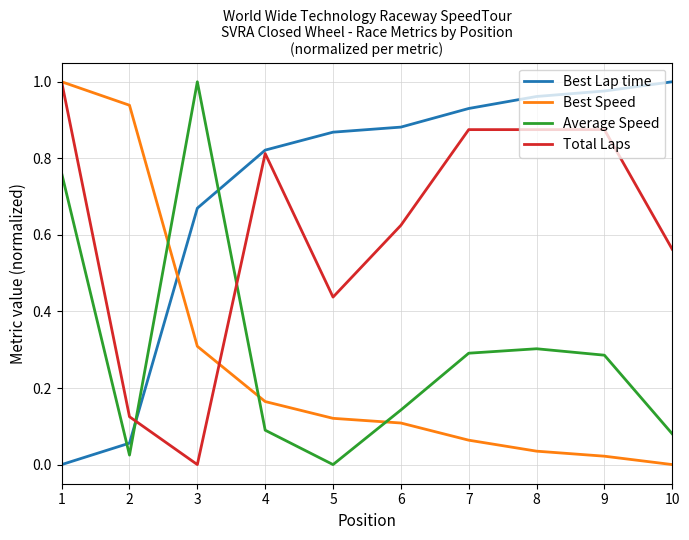

Between 3 and 7, which series saw the biggest shift?

Total Laps